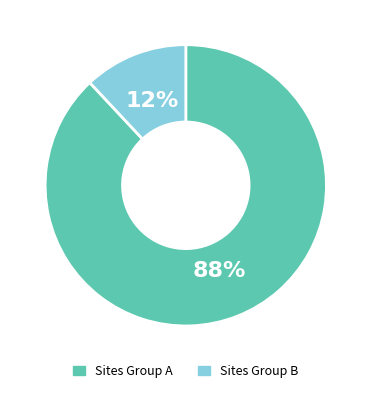

Between Sites Group A and Sites Group B, which is larger?

Sites Group A